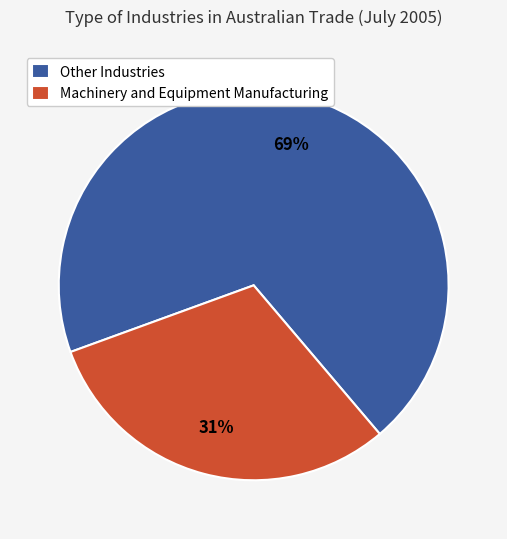

Is it true that Other Industries is 69% of the pie?

True